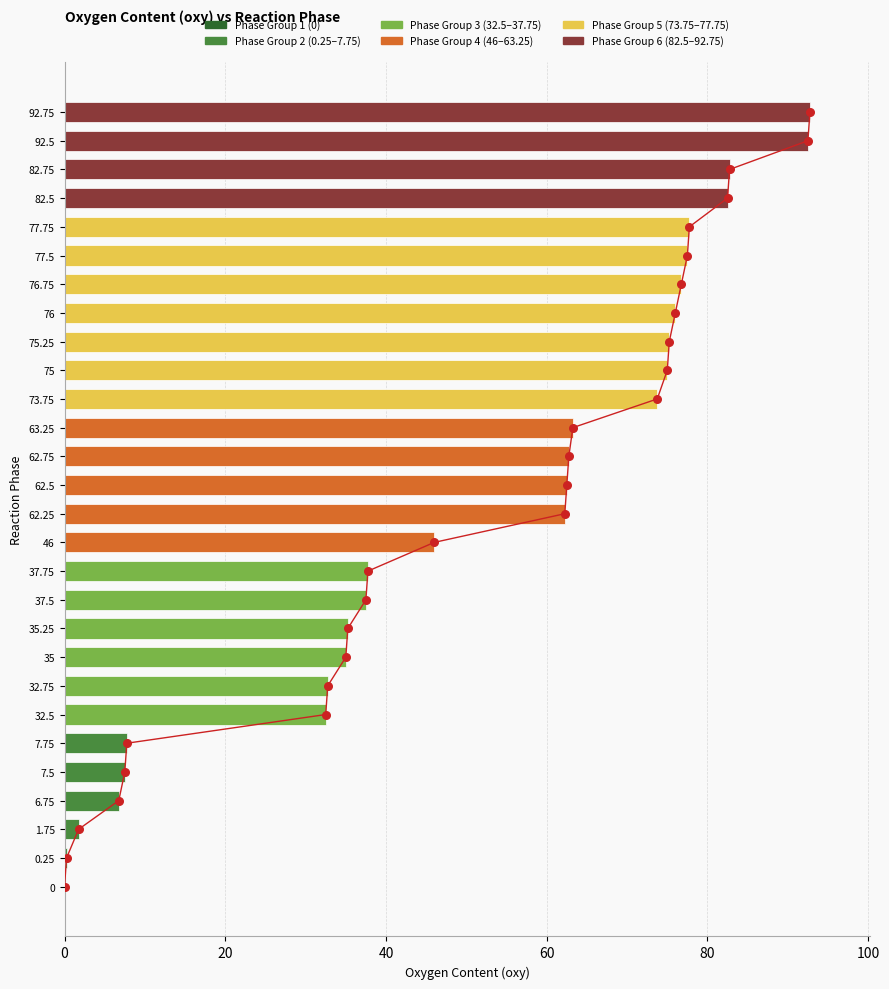

Which series reaches the maximum Y coordinate?

oxy